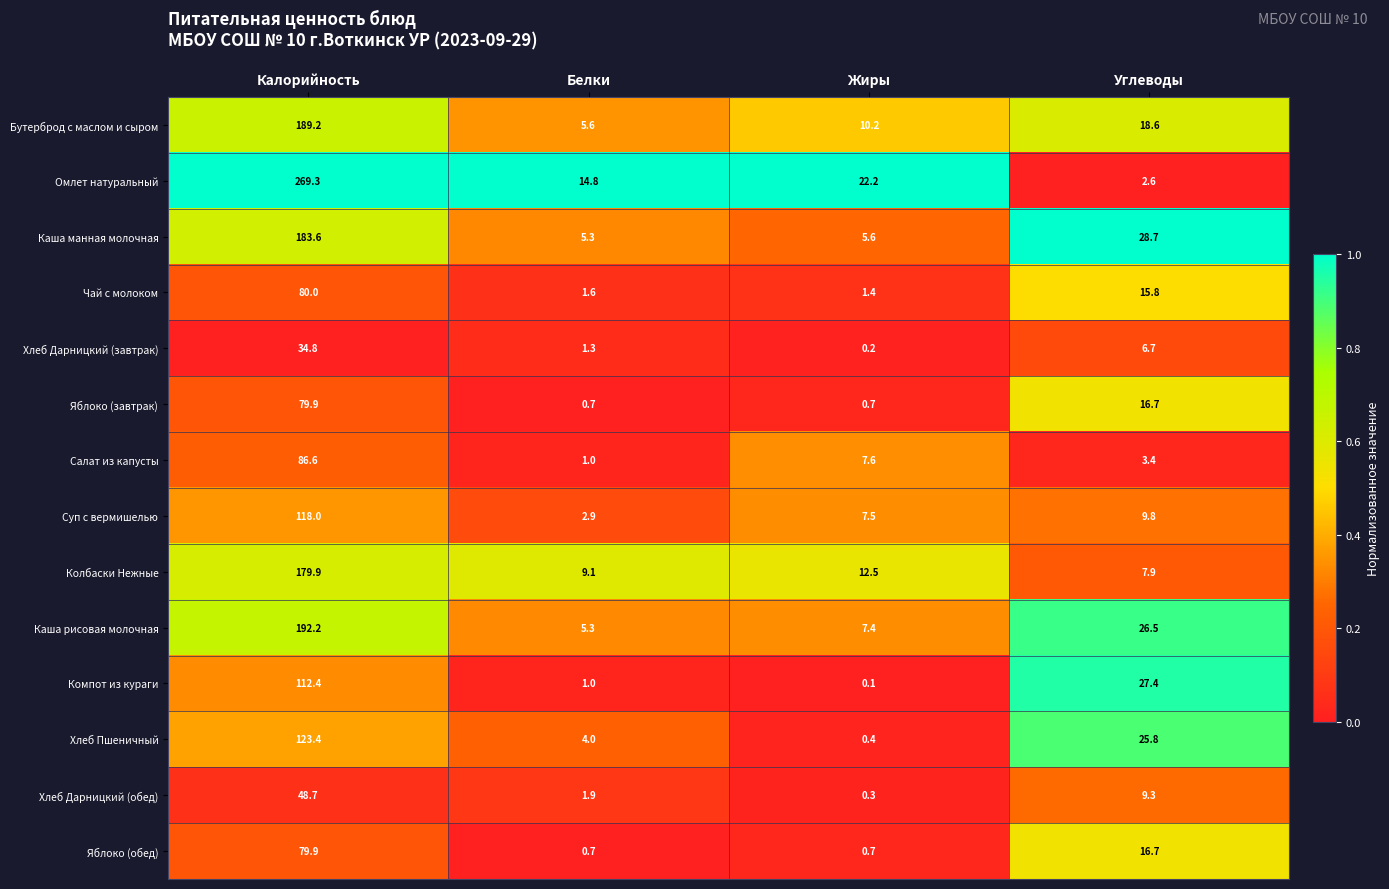

True or false: Колбаски Нежные has a value of 260.2 at Калорийность.

False